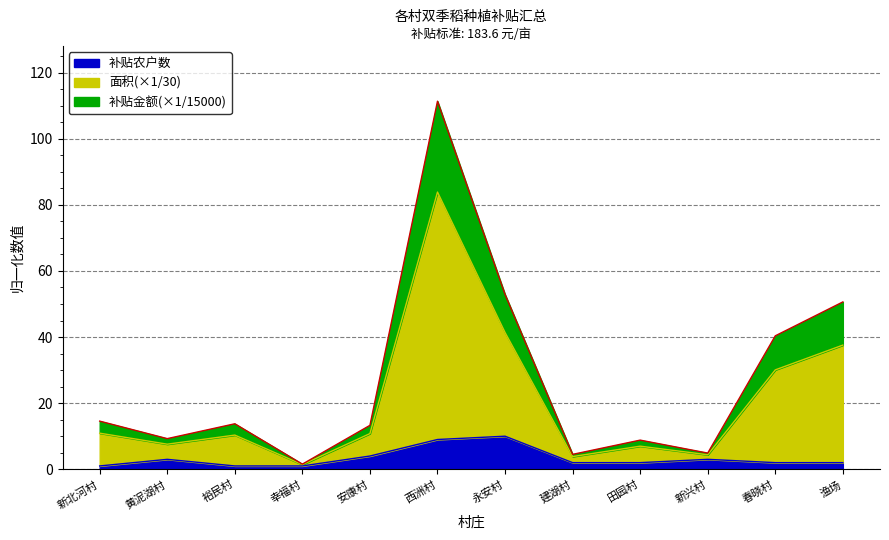

The value of 补贴金额 at 幸福村 is 0.9. True or false?

False